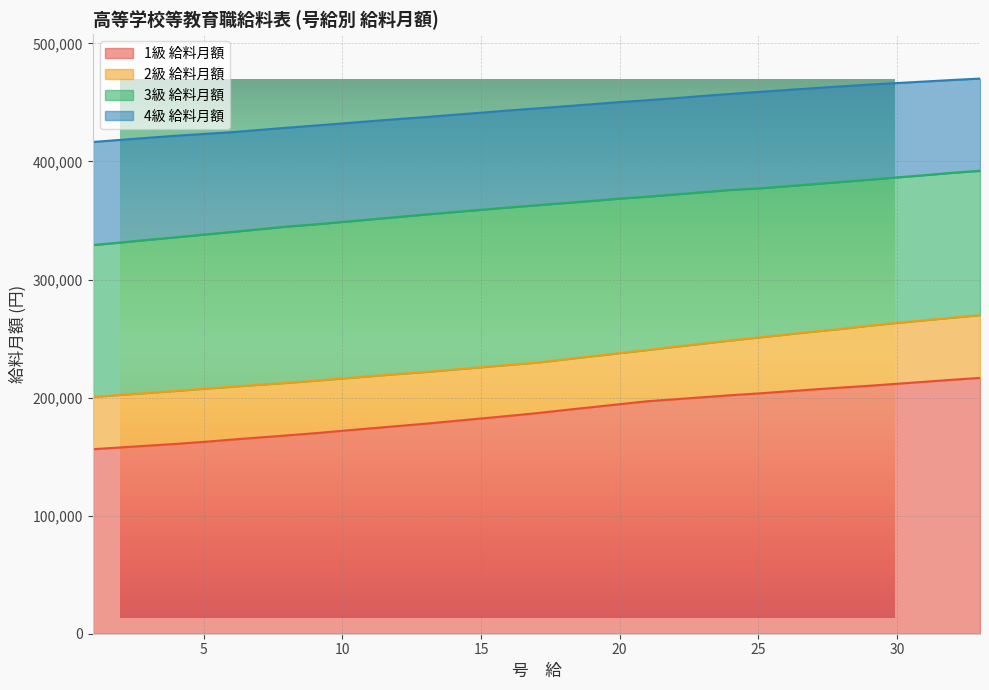

What is the minimum value for 4級 給料月額?

416500